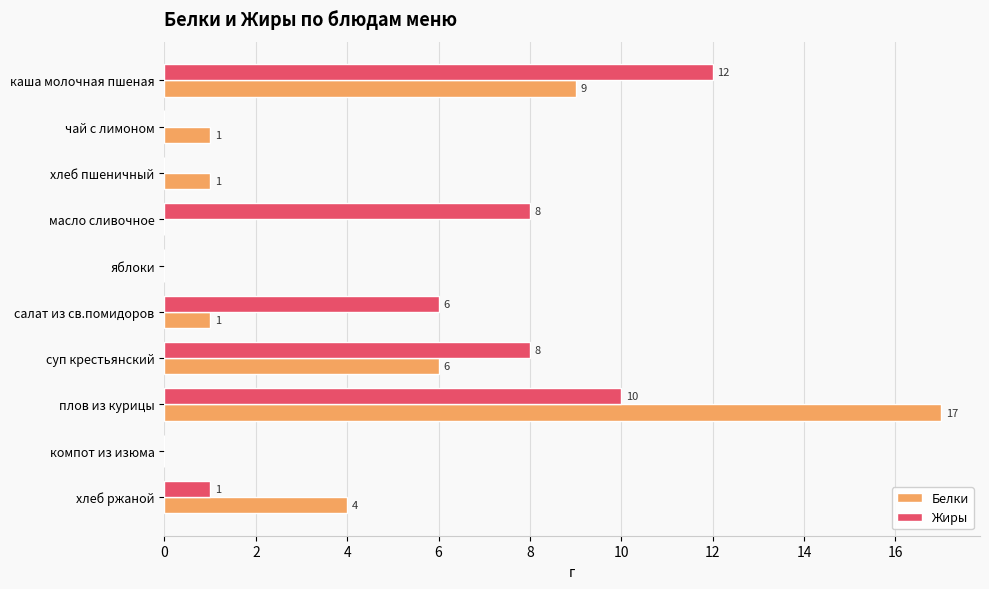

What is the sum of all Жиры values?

45